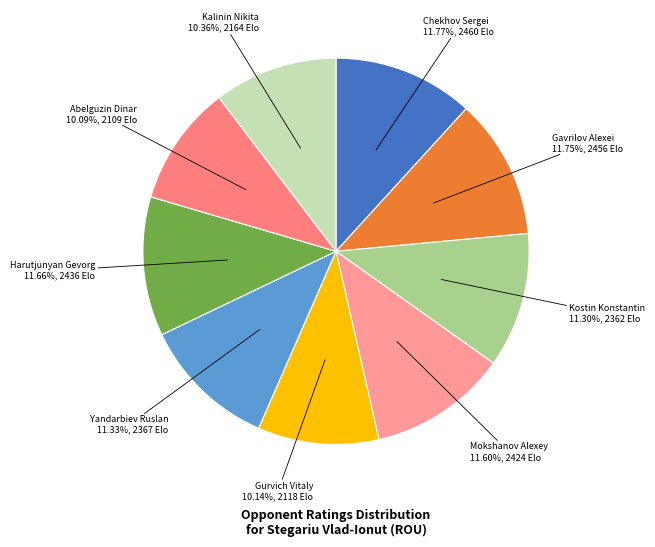

To the nearest percent, what portion does Chekhov Sergei represent?

12%